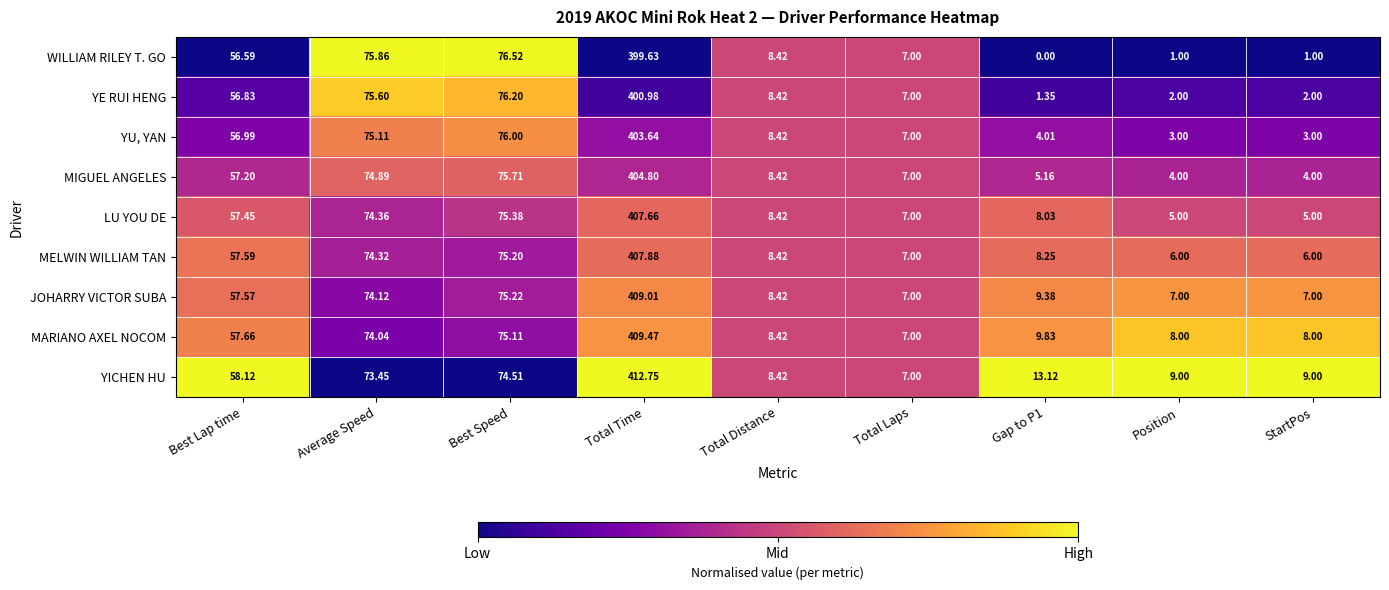

Which series has the largest range (max minus min)?

YICHEN HU